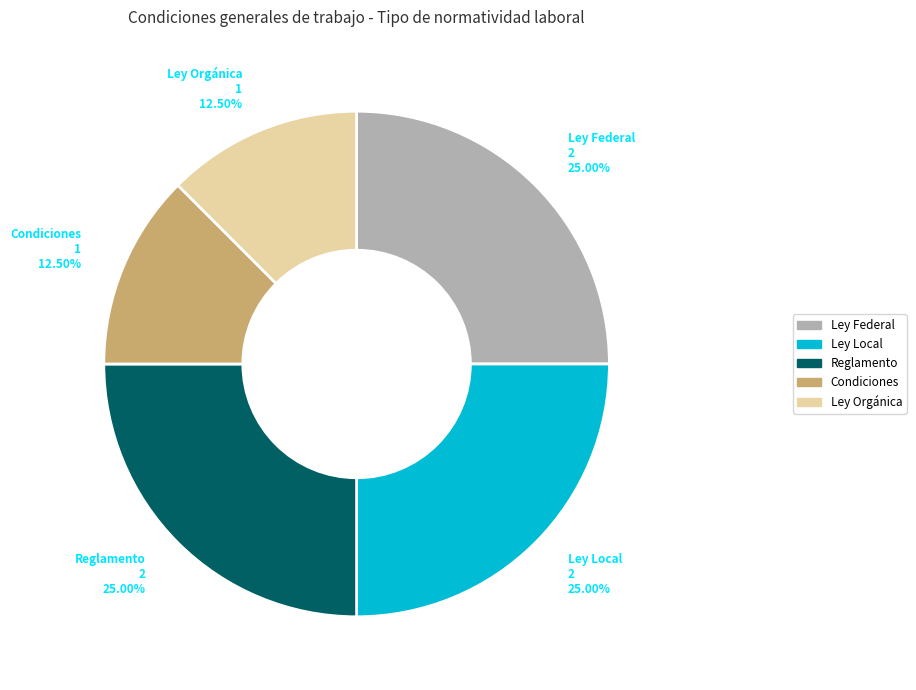

Do Ley Federal and Ley Orgánica together represent more than half of the pie?

No